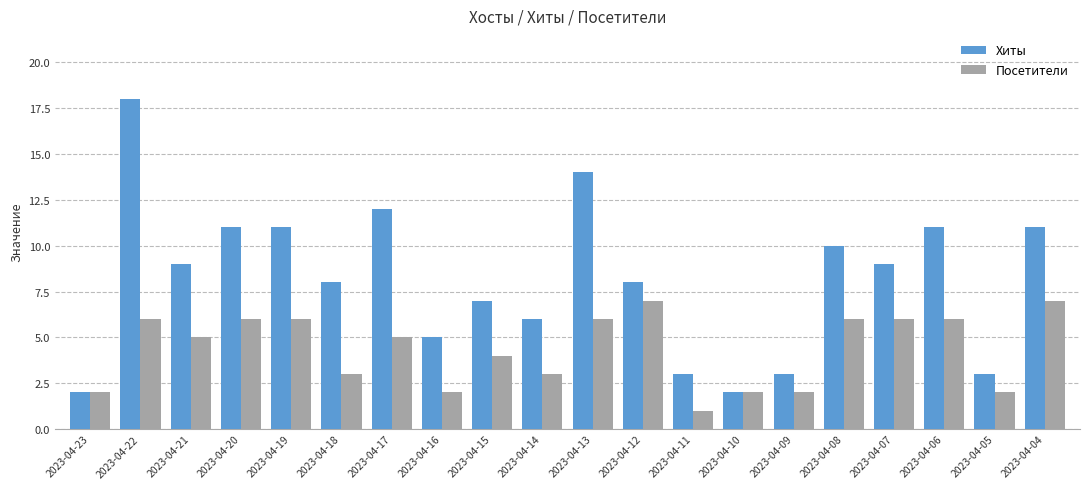

What is the value of the Посетители bar at the 13th from the left?

1